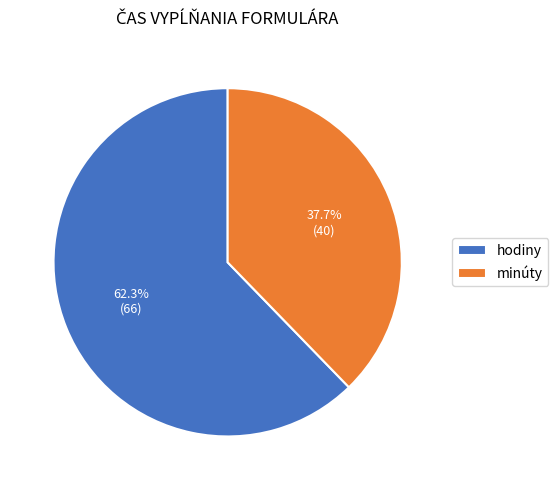

To the nearest percent, what is the difference between the largest and smallest slice percentages?

25%